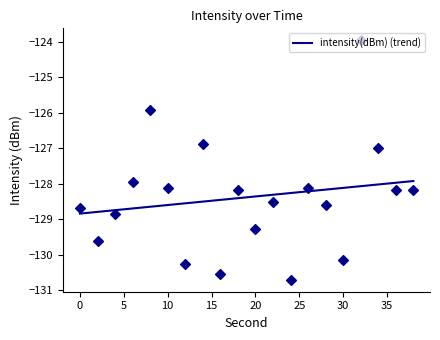

What is the change in value from 22 to 36?

+0.3